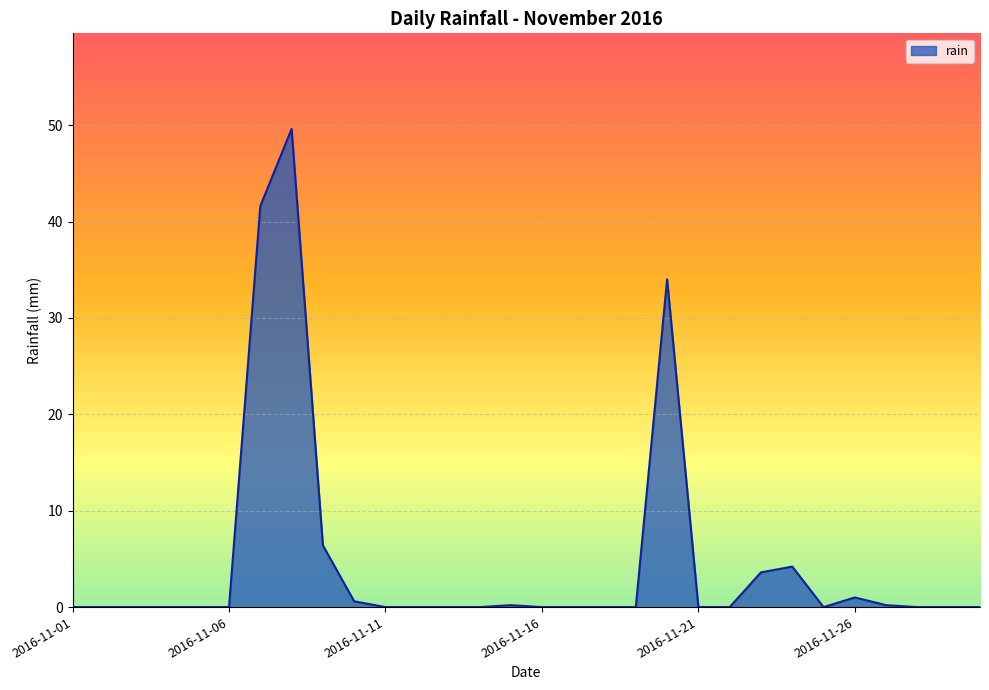

What is the difference between the maximum and minimum values?

49.6